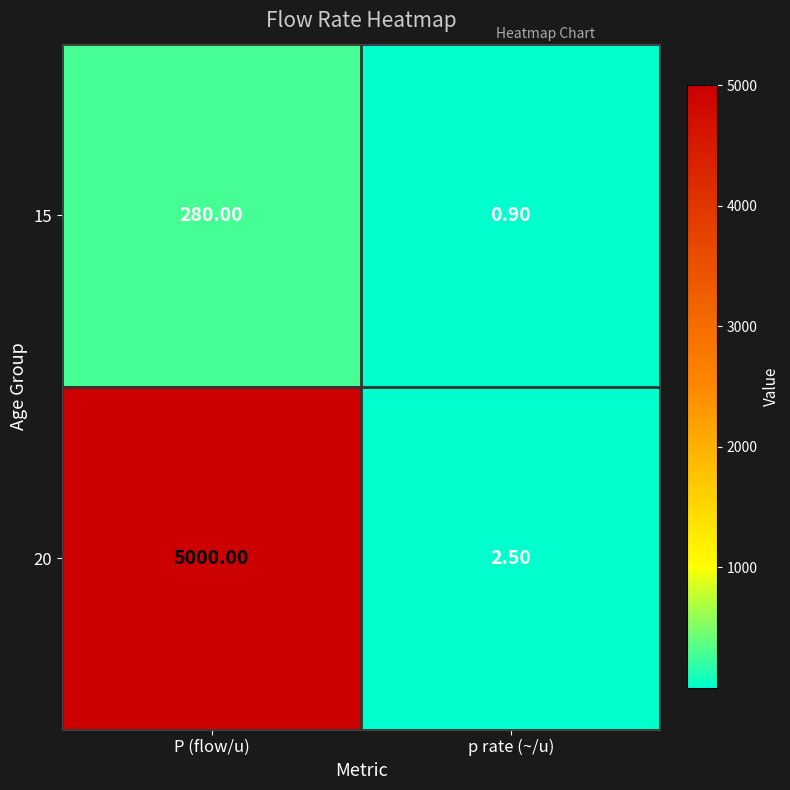

At which label is 20 closest to 2501?

p rate (~/u)